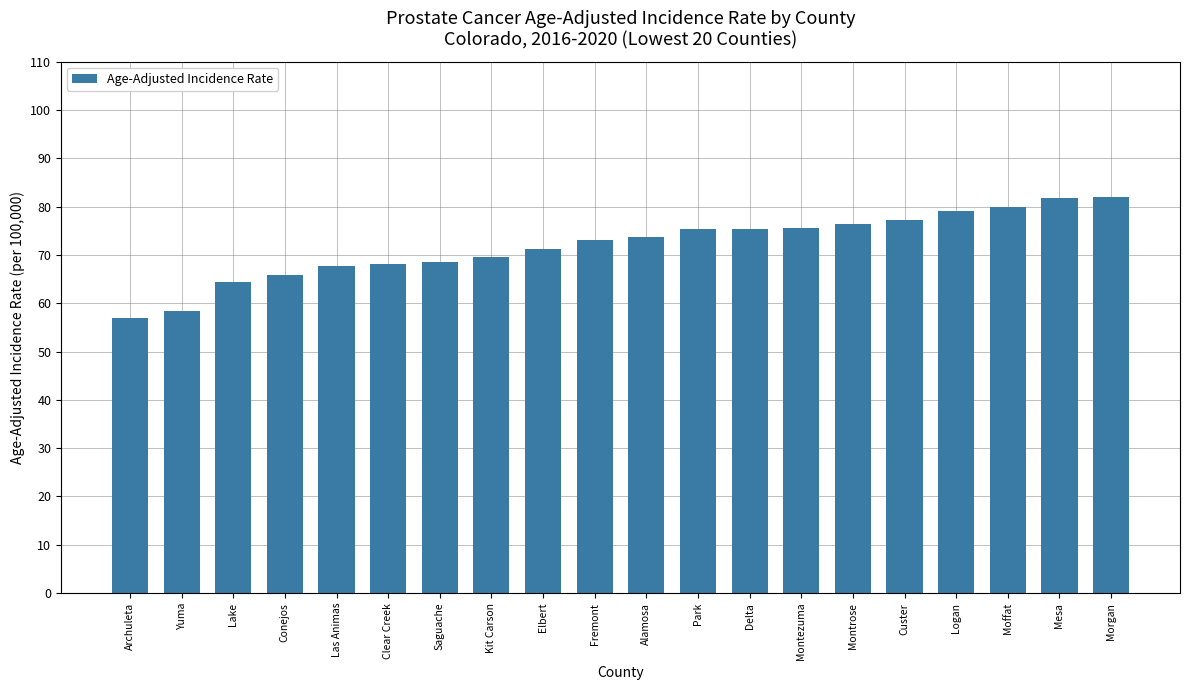

What is the average value?

72.0